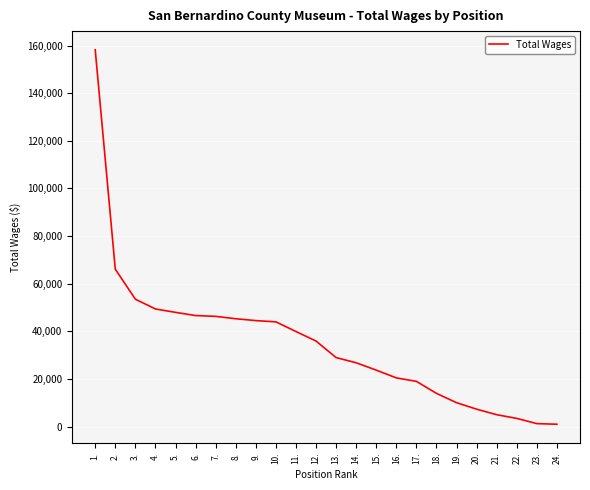

The chart shows a value of 20457 at 16.. True or false?

True